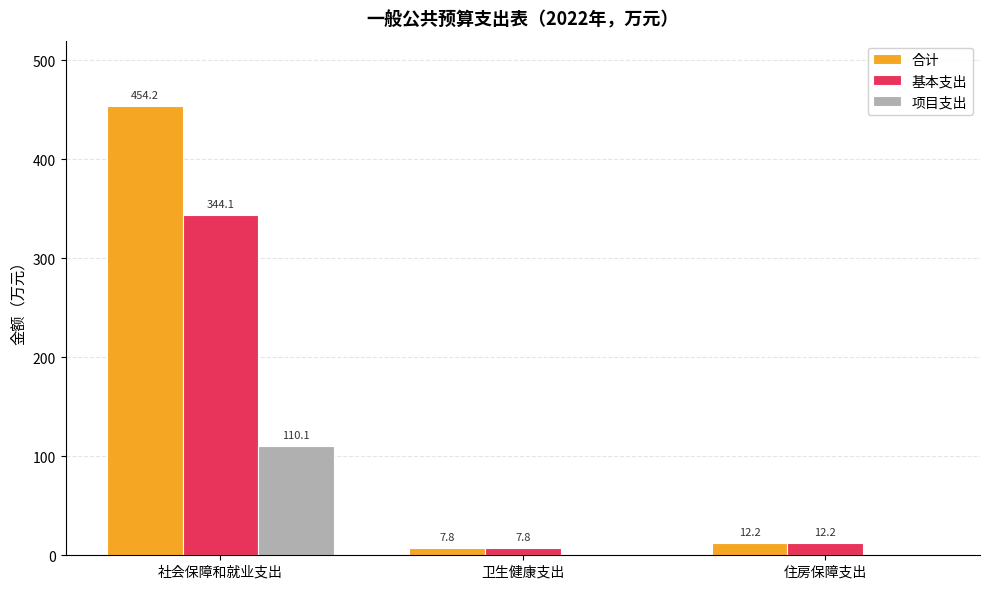

Which series has the largest total across all categories?

合计